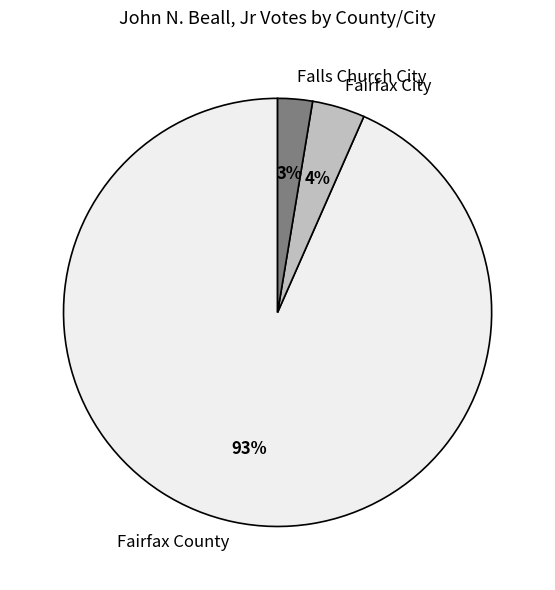

Between Fairfax City and Fairfax County, which is larger?

Fairfax County